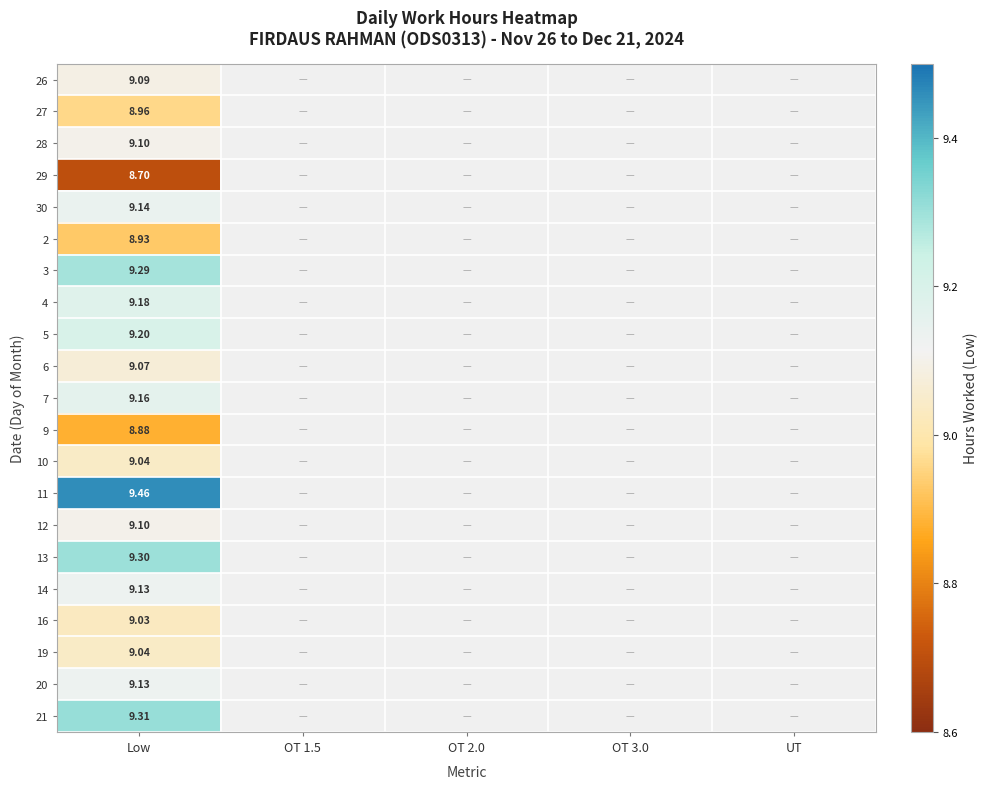

How many data points in 16 are above 0?

1